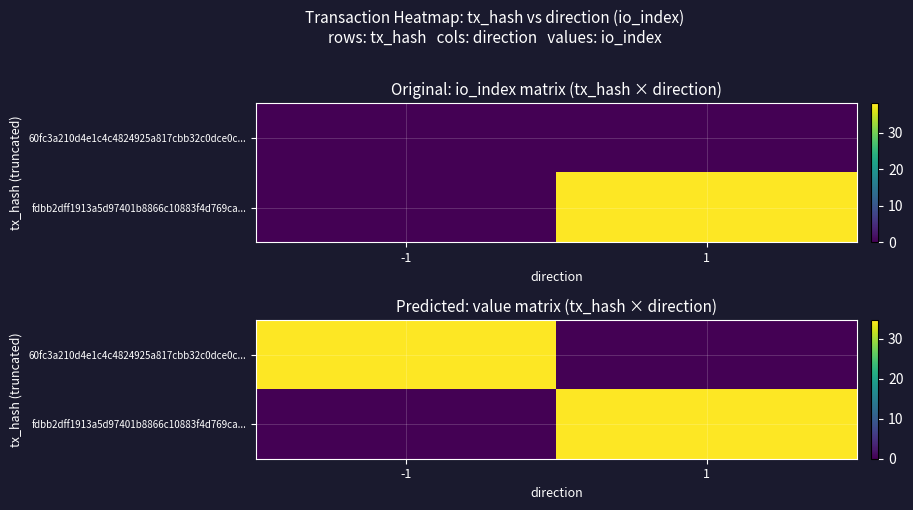

What is the maximum value for fdbb2dff1913a5d97401b8866c10883f4d769ca...?

34.7